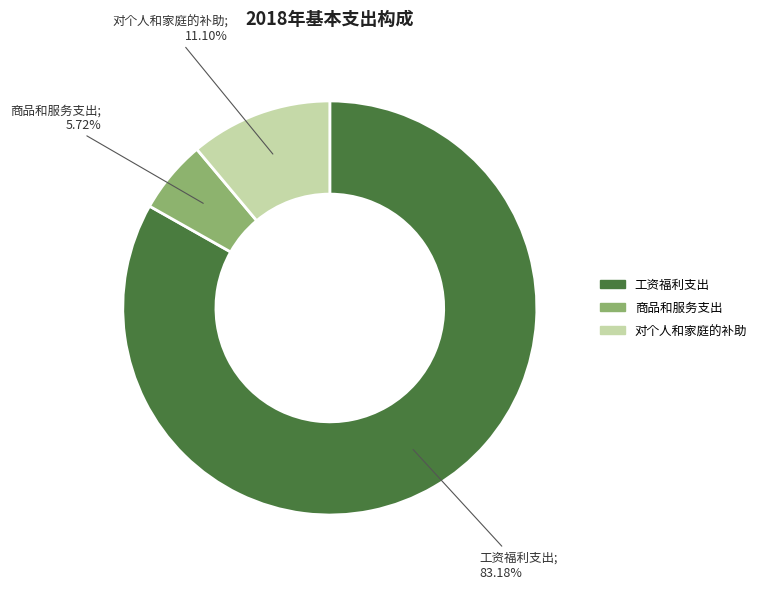

What is the largest slice in the pie chart?

工资福利支出